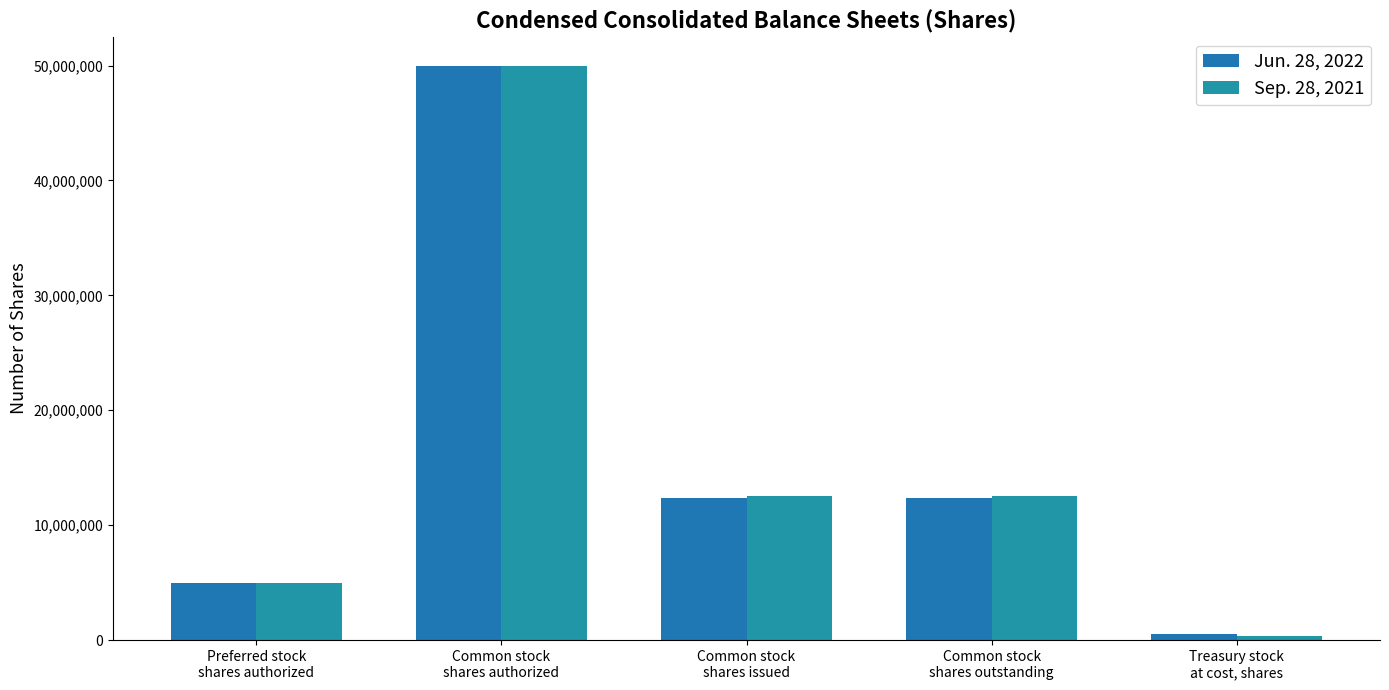

Reading right to left, transcribe all the data shown in this chart.

Jun. 28, 2022: Treasury stock
at cost, shares=545999	Common stock
shares outstanding=12393843	Common stock
shares issued=12393843	Common stock
shares authorized=50000000	Preferred stock
shares authorized=5000000
Sep. 28, 2021: Treasury stock
at cost, shares=376351	Common stock
shares outstanding=12512072	Common stock
shares issued=12512072	Common stock
shares authorized=50000000	Preferred stock
shares authorized=5000000